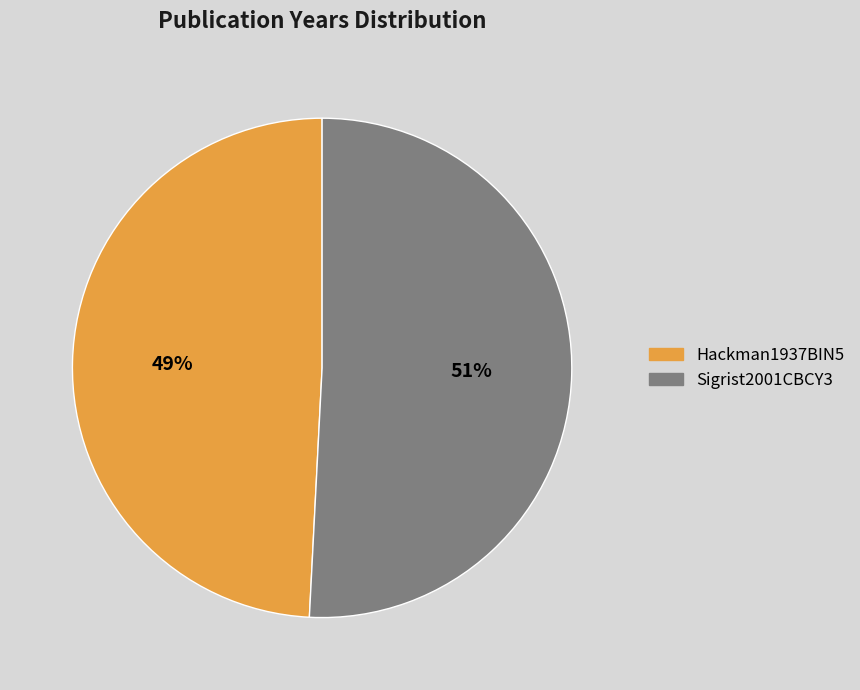

Which slice is the largest?

Sigrist2001CBCY3